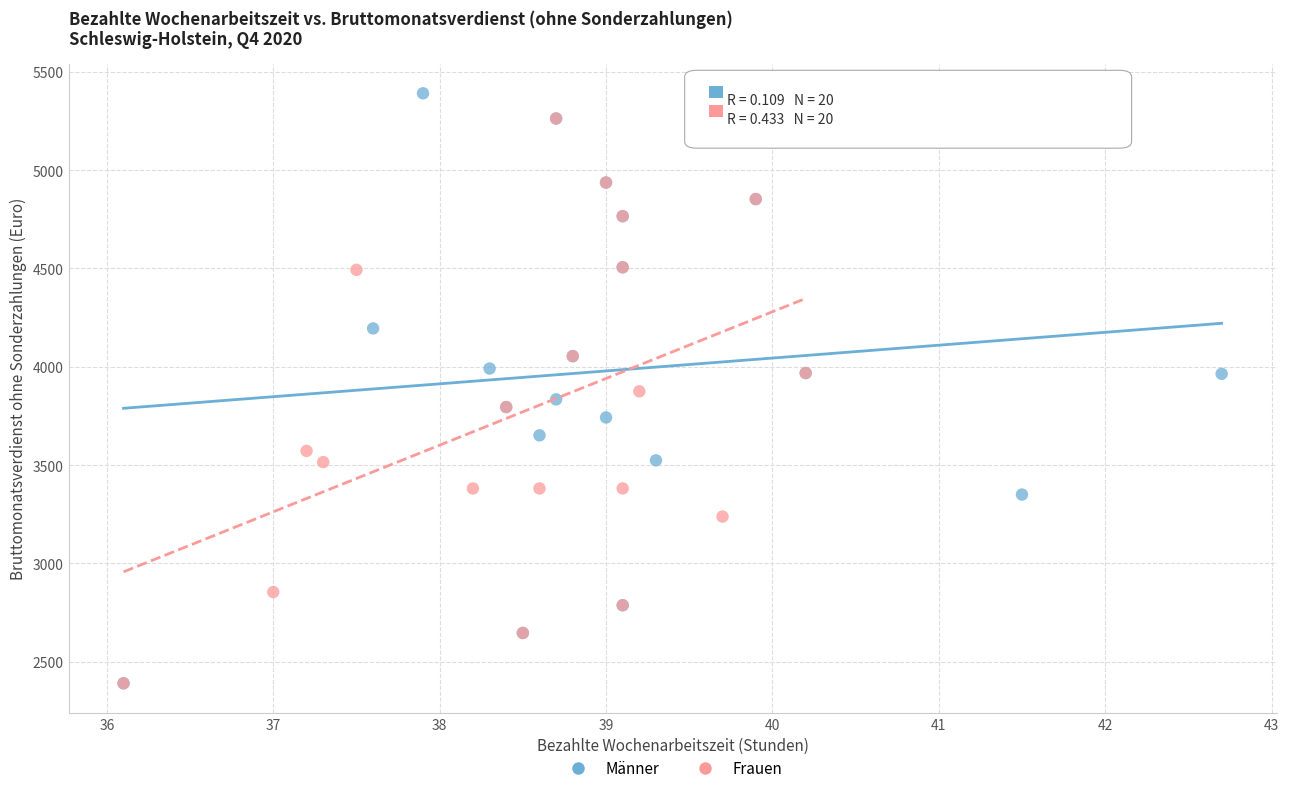

Which series contains the highest Y value?

Männer